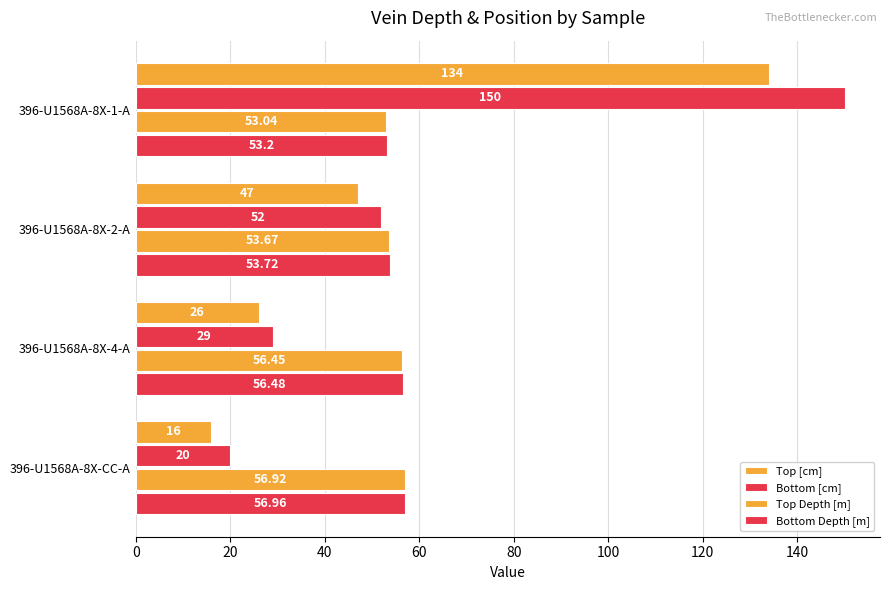

How many distinct data groups are displayed?

4